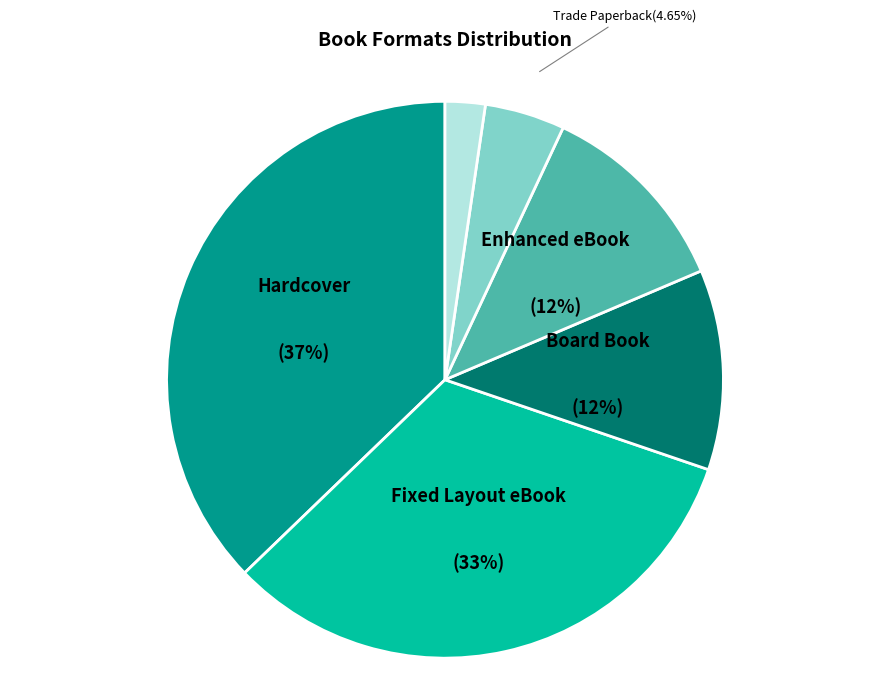

Is there a majority slice in this chart?

No